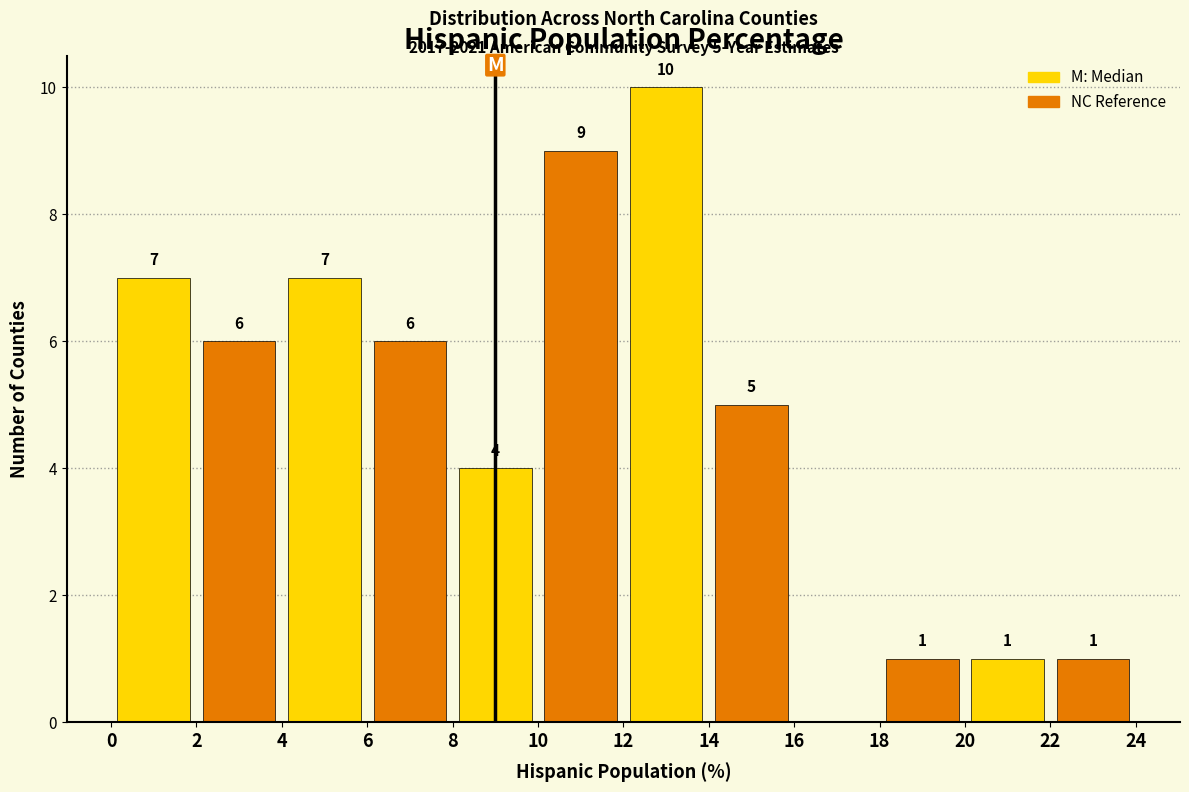

What is the greatest value displayed?

10